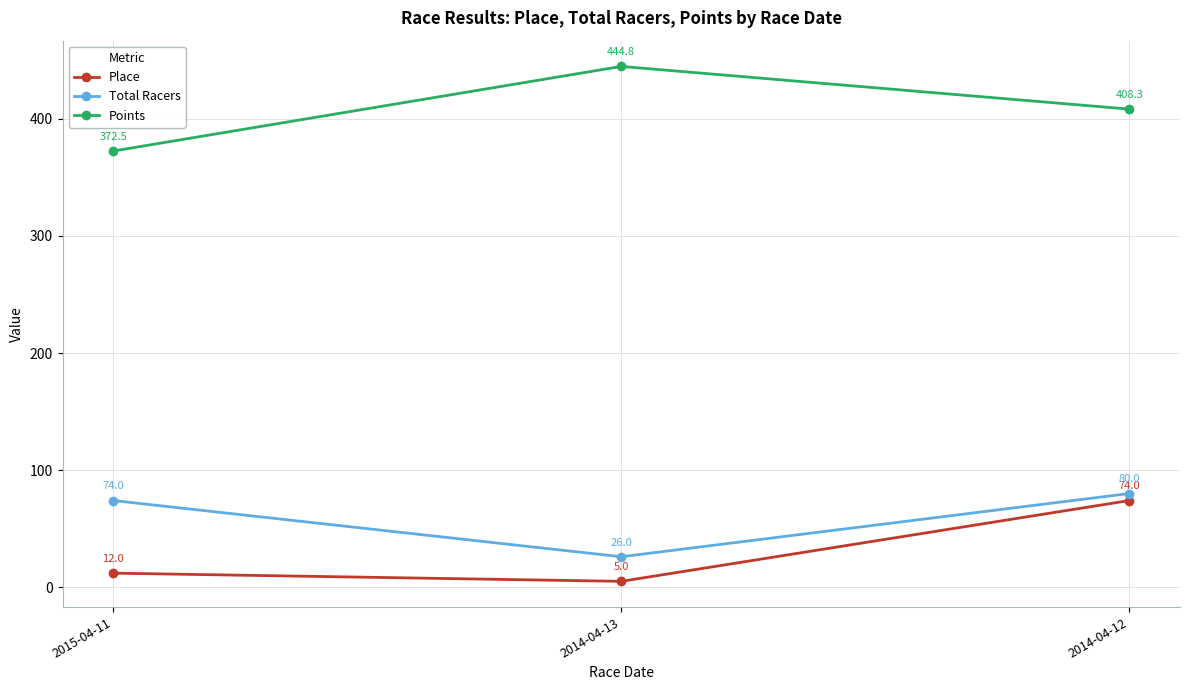

What is the label of the 3rd point from the left?

2014-04-12